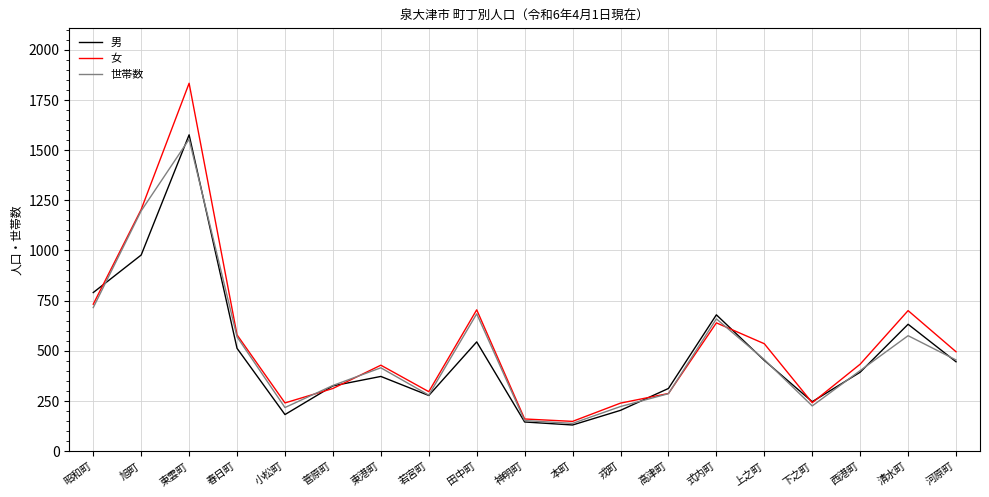

Which series changed the most between 東雲町 and 上之町?

女